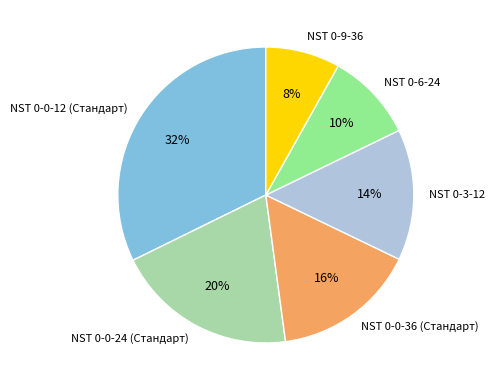

What is the ratio of the value at NST 0-6-24 to the value at NST 0-9-36?

1.2